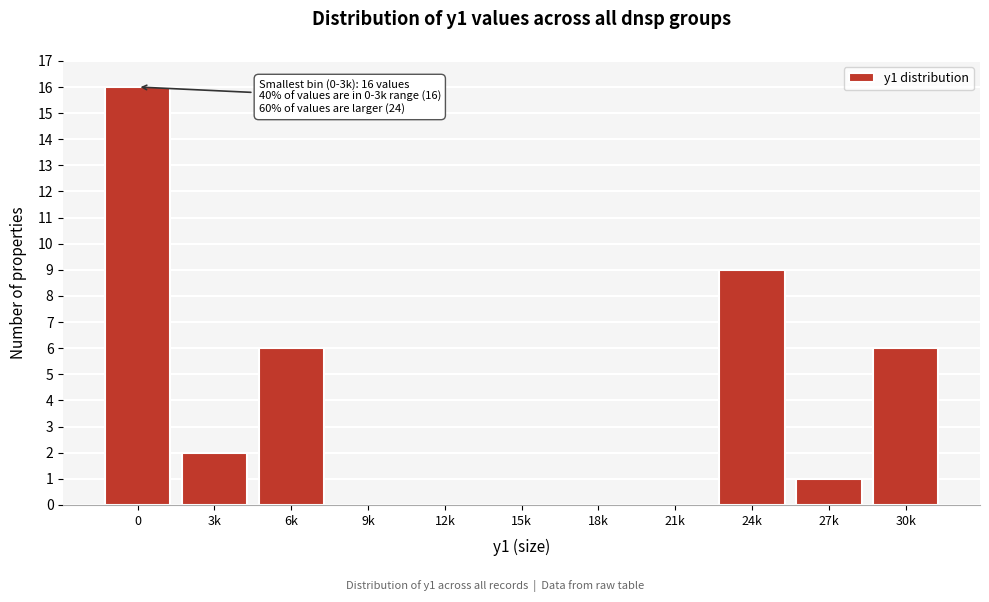

Reading left to right, what are all the values shown in this chart?

0=16	3k=2	6k=6	9k=0	12k=0	15k=0	18k=0	21k=0	24k=9	27k=1	30k=6